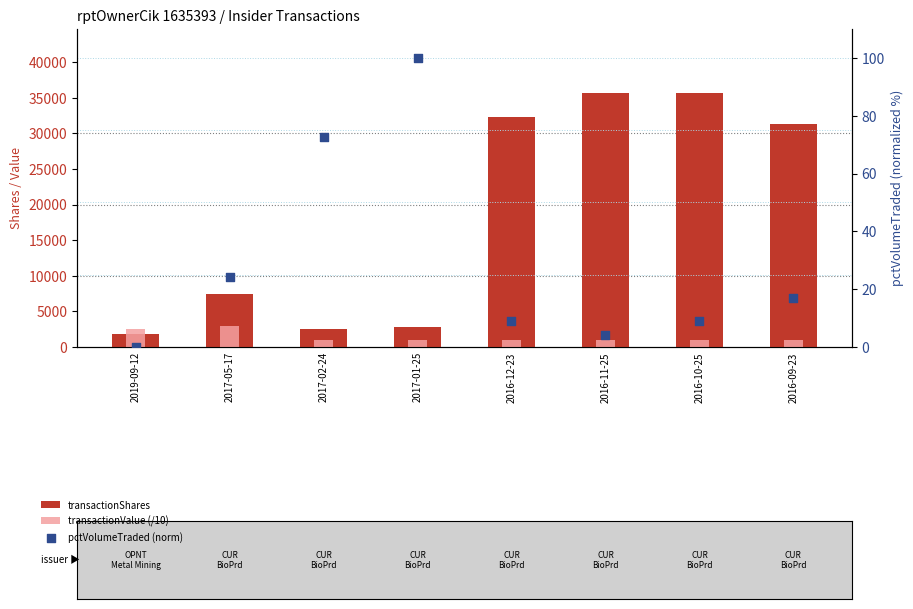

Is the value of transactionShares at 2016-12-23 greater than the value of transactionValue (/10) at 2017-02-24?

Yes